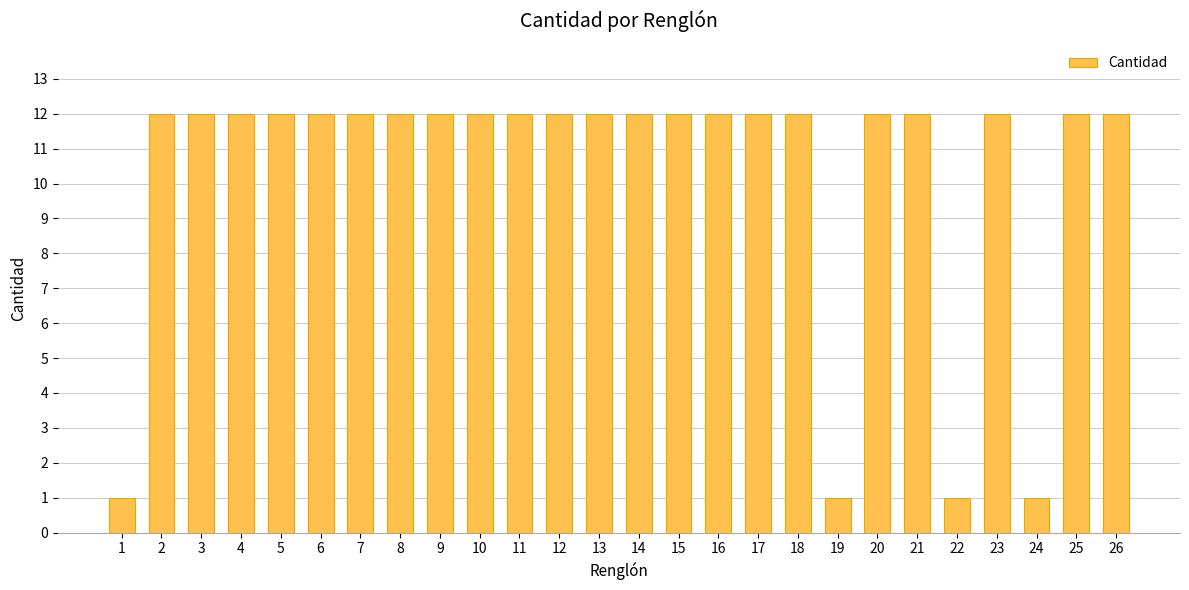

What is the ratio of the value at 20 to the value at 24?

12.0